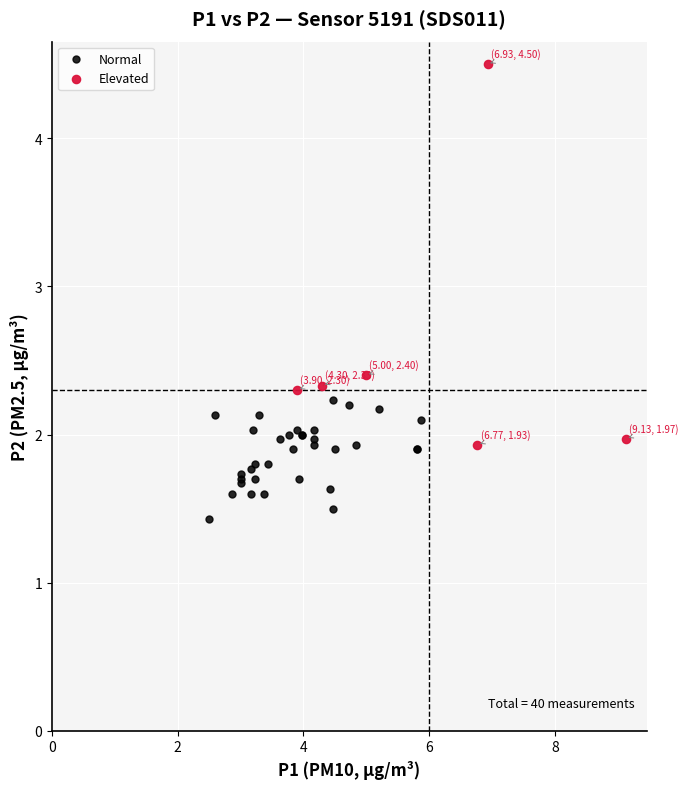

Which series contains the highest Y value?

Elevated